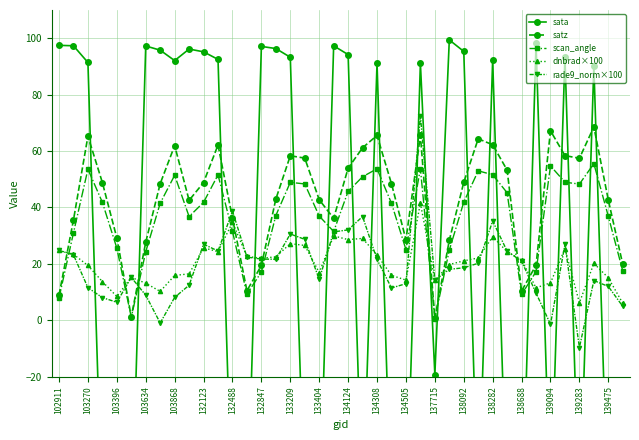

What is the minimum value for rade9_norm×100?

-9.7